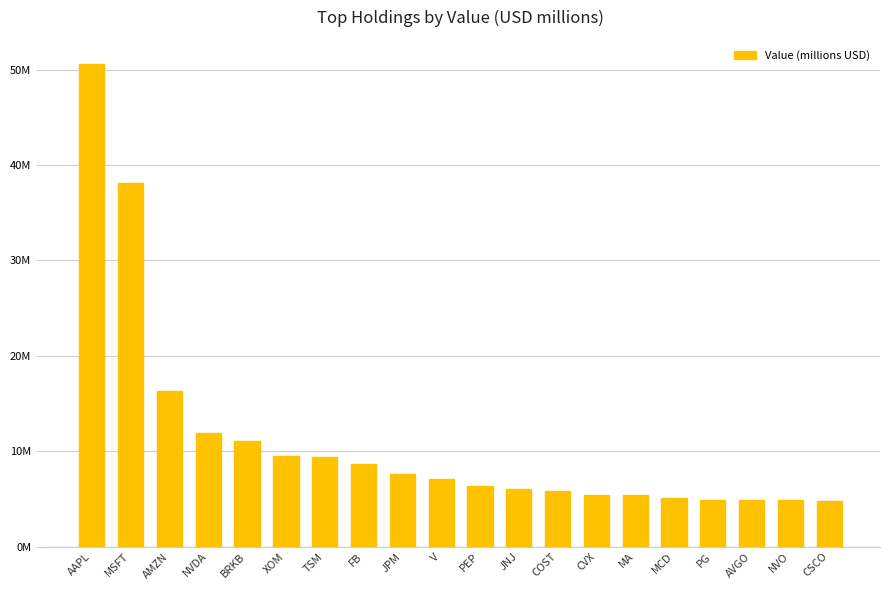

What is the label of the 5th bar from the left?

BRKB